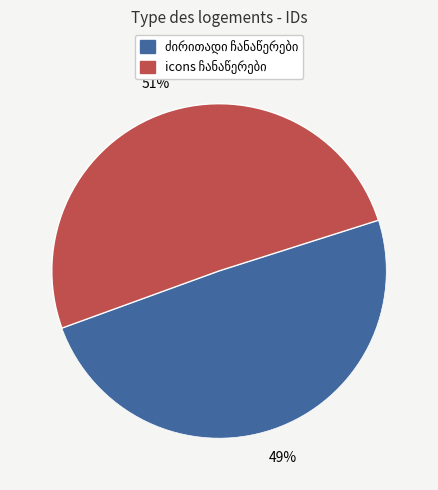

To the nearest percent, what is the average slice percentage?

50%